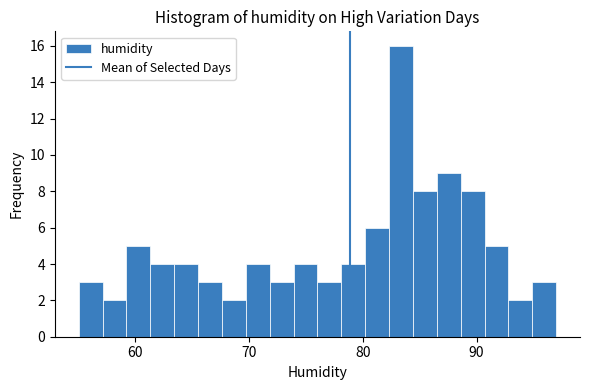

Around what value on the x-axis is the tallest bar? Give the approximate position of its centre, as read against the axis.

83